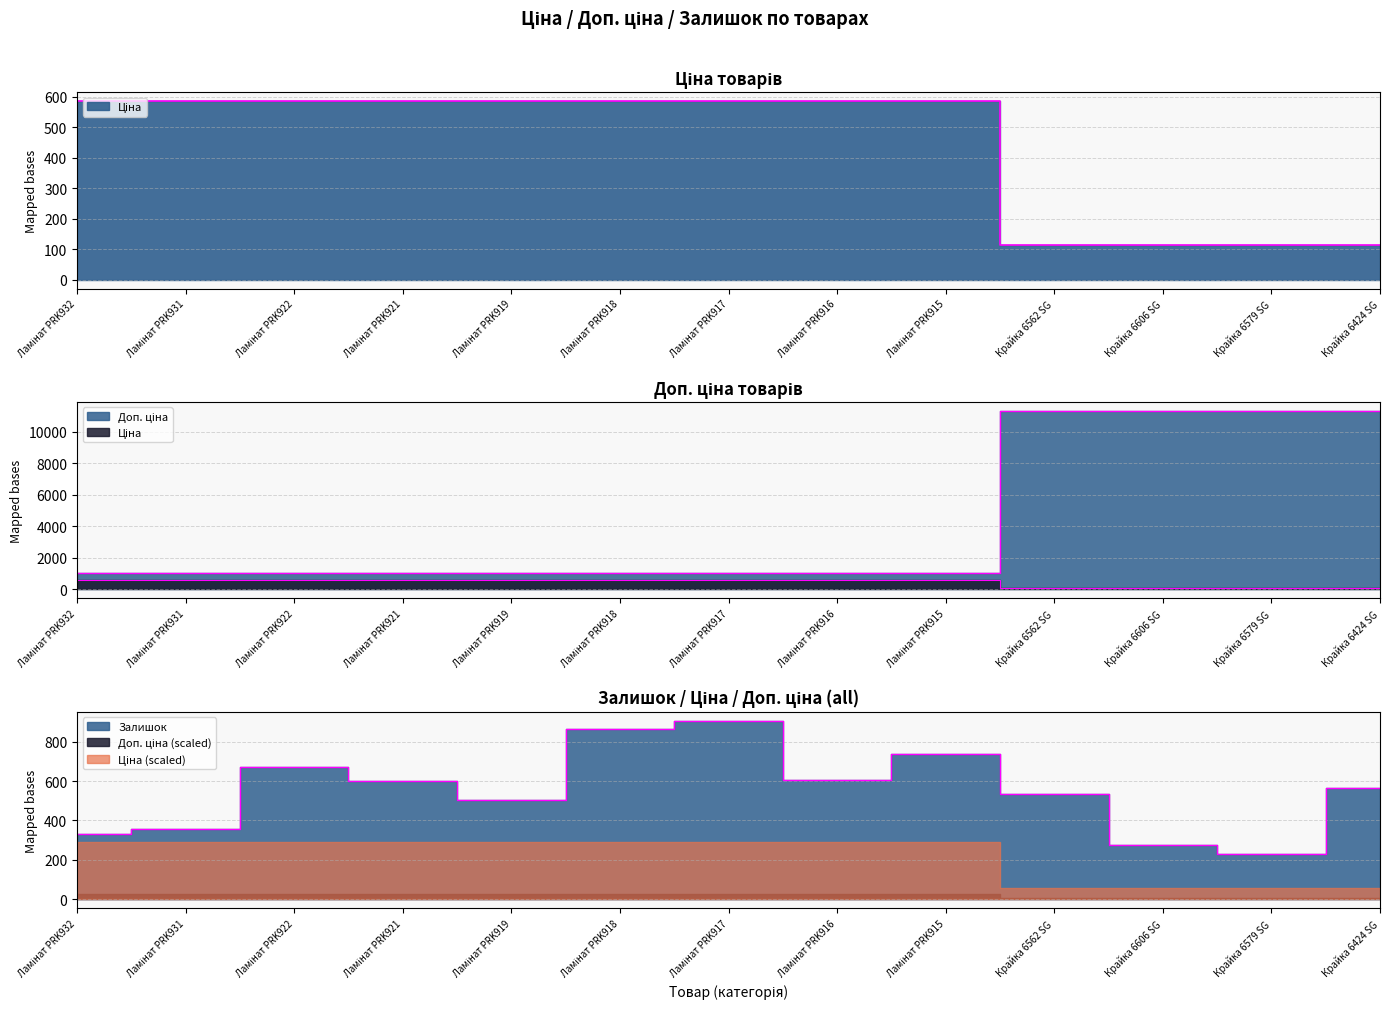

At which category is the sum across all series the highest?

Крайка 6424 SG